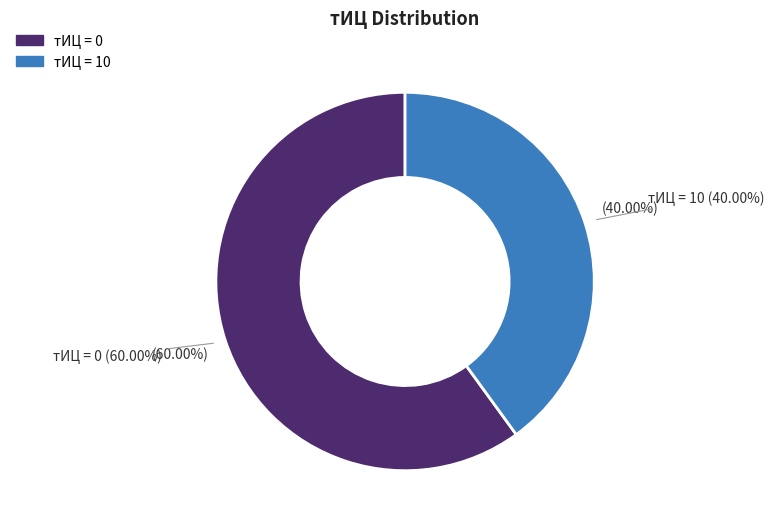

Is it true that 2017-05-17 is 0% of the pie?

True